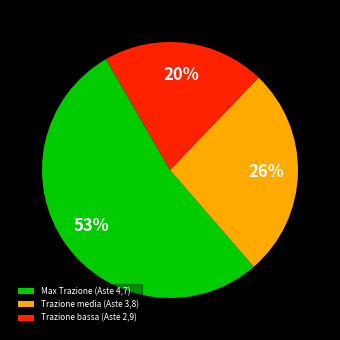

How many segments does this pie chart have?

3